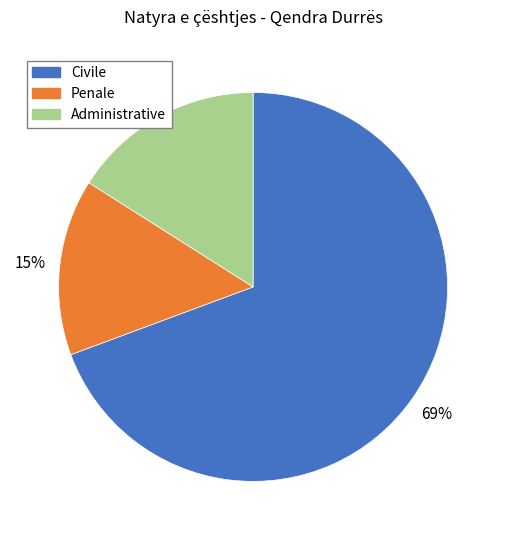

To the nearest percent, what percentage of the pie is Civile?

69%